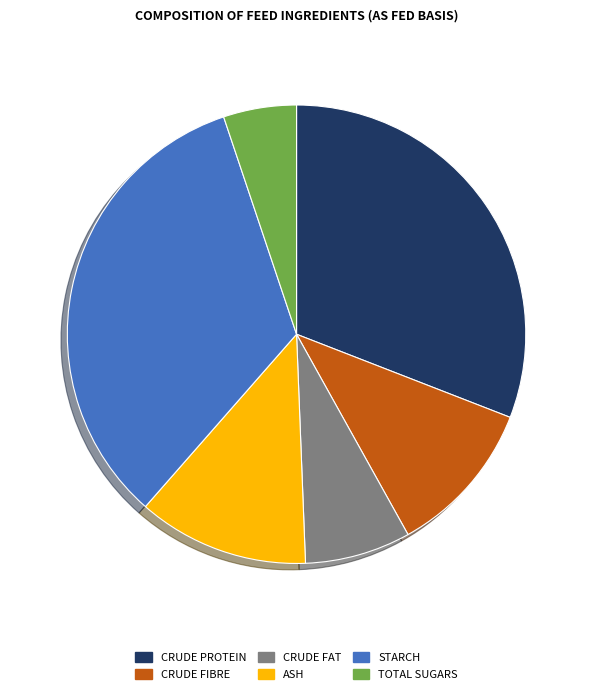

Does any single category account for the majority?

No